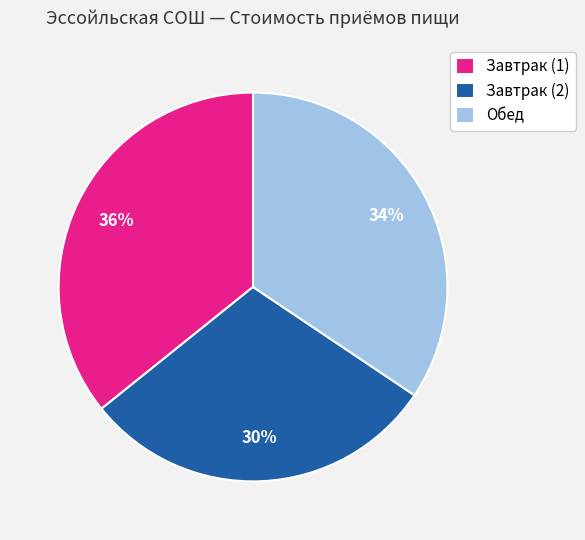

Approximately how many times larger is the value at Завтрак (2) compared to Обед?

0.9